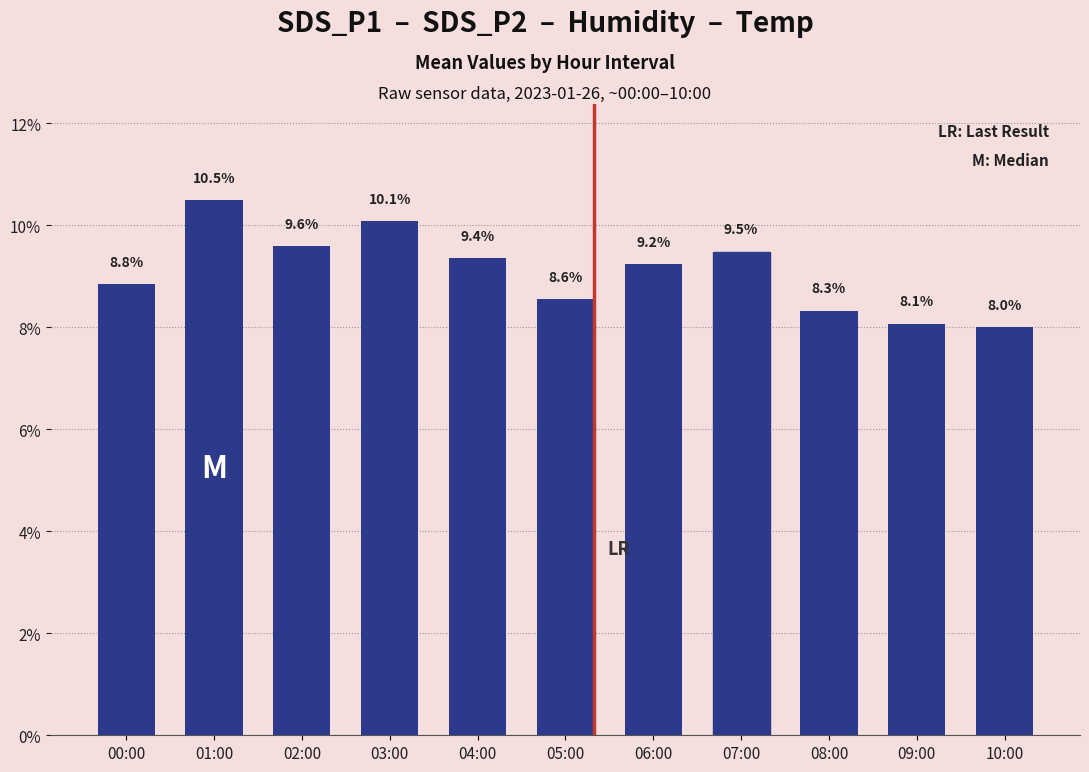

Is it true that the value at 09:00 is 8.1?

True